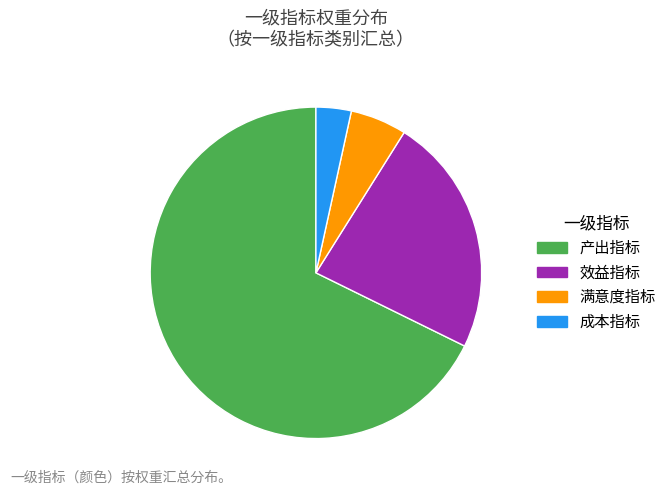

Is it true that 满意度指标 is 20% of the pie?

False